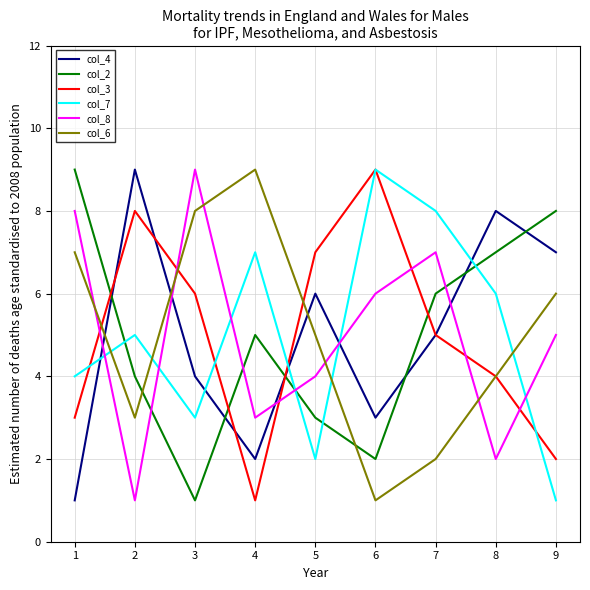

Reading left to right, transcribe all the data shown in this chart.

col_4: 1=1	2=9	3=4	4=2	5=6	6=3	7=5	8=8	9=7
col_2: 1=9	2=4	3=1	4=5	5=3	6=2	7=6	8=7	9=8
col_3: 1=3	2=8	3=6	4=1	5=7	6=9	7=5	8=4	9=2
col_7: 1=4	2=5	3=3	4=7	5=2	6=9	7=8	8=6	9=1
col_8: 1=8	2=1	3=9	4=3	5=4	6=6	7=7	8=2	9=5
col_6: 1=7	2=3	3=8	4=9	5=5	6=1	7=2	8=4	9=6